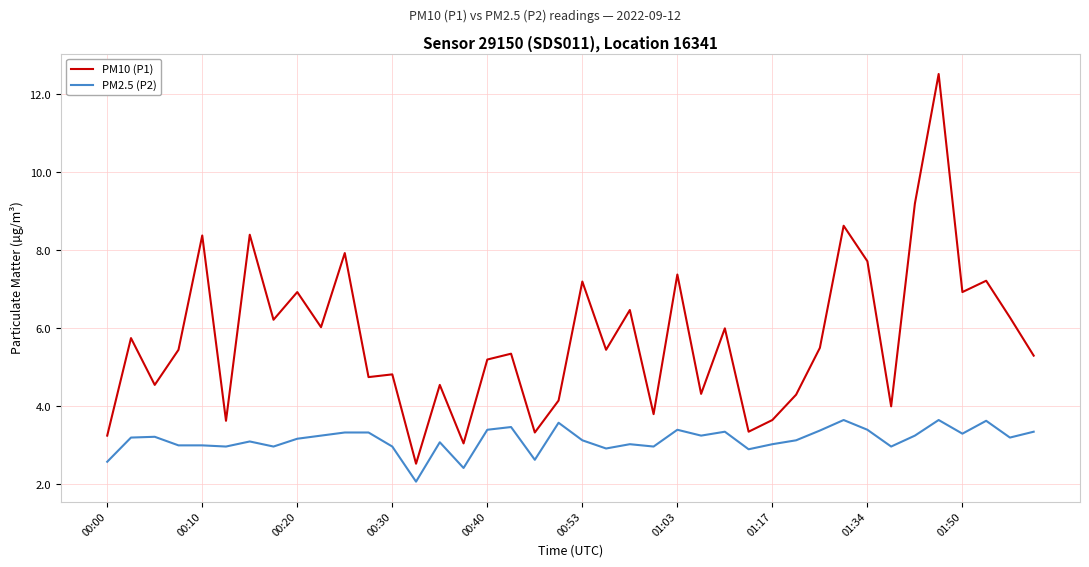

How many lines are shown in the chart?

2